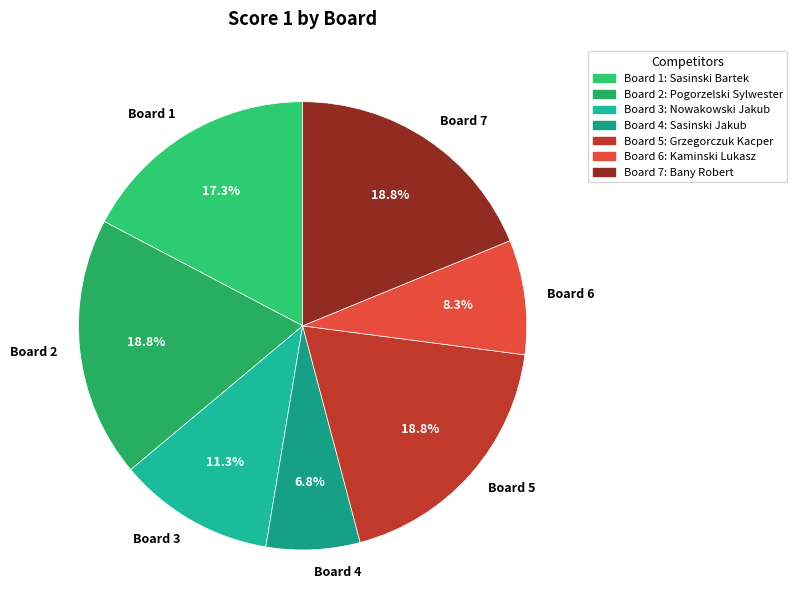

What portion of the pie excludes Board 2?

81.2%